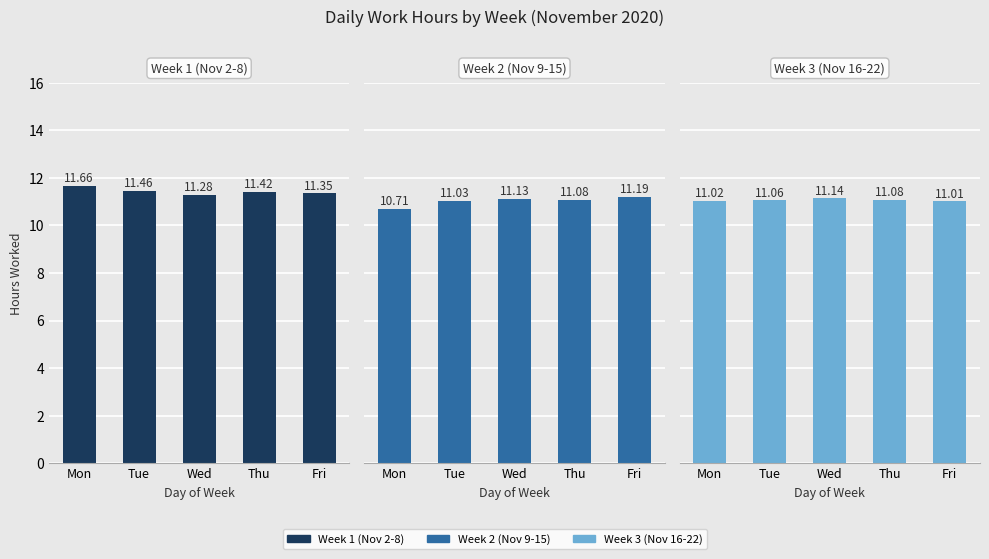

Is it true that Week 3 (Nov 16-22) equals 11.1 at Thu?

True